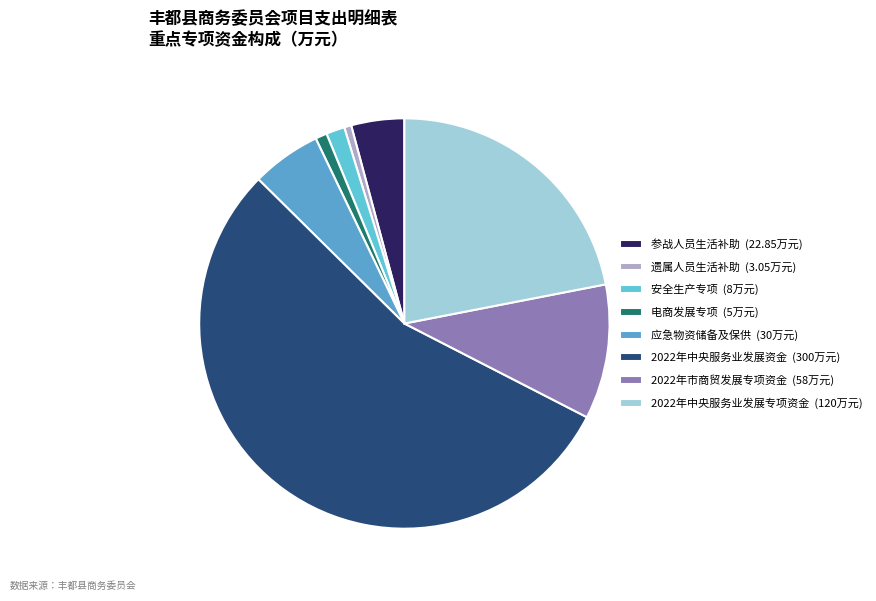

Count the number of slices in the pie.

8